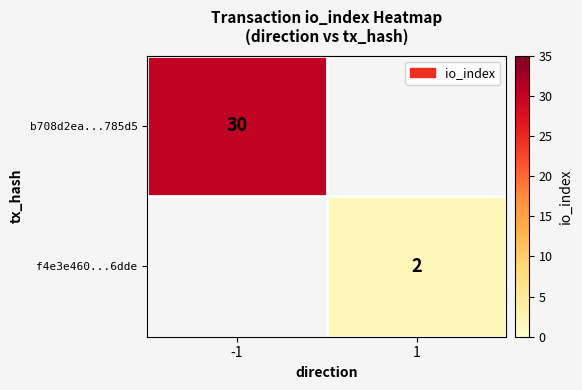

Is it true that f4e3e460...6dde equals 2 at 1?

True